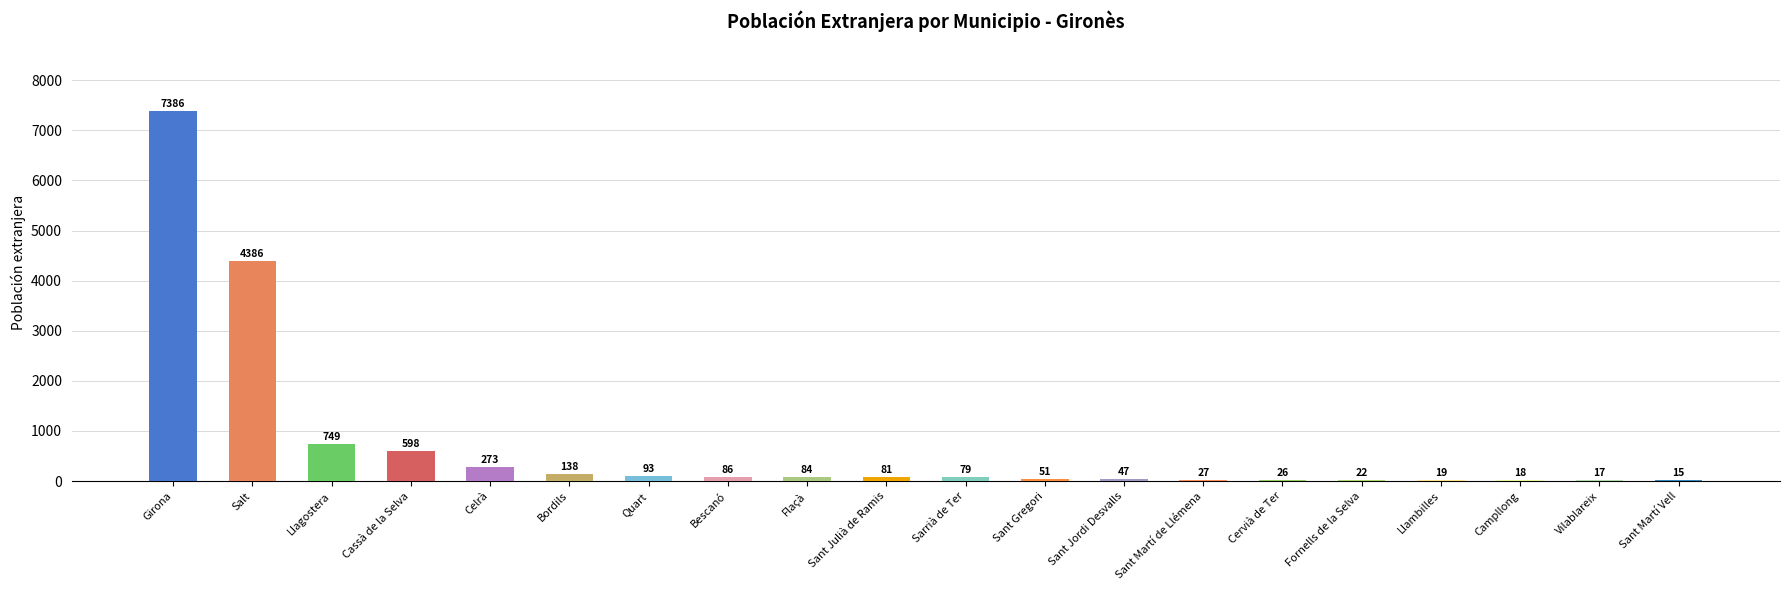

Reading left to right, transcribe all the data shown in this chart.

7386	4386	749	598	273	138	93	86	84	81	79	51	47	27	26	22	19	18	17	15